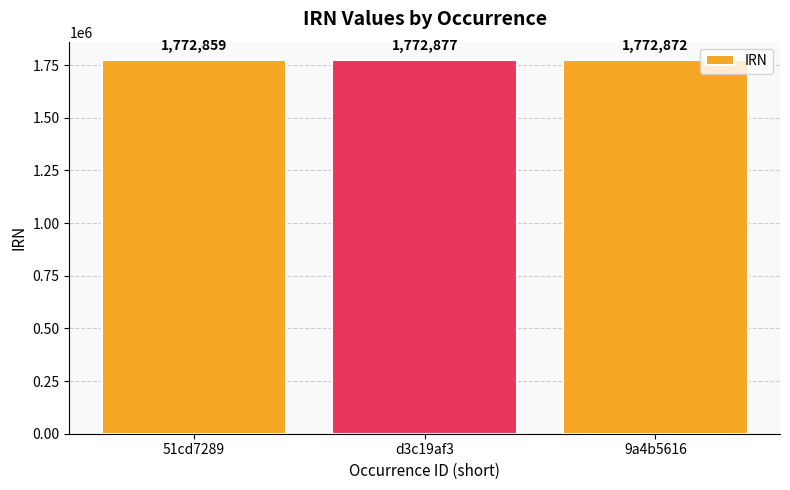

True or false: the data shows 1772872 at 9a4b5616.

True